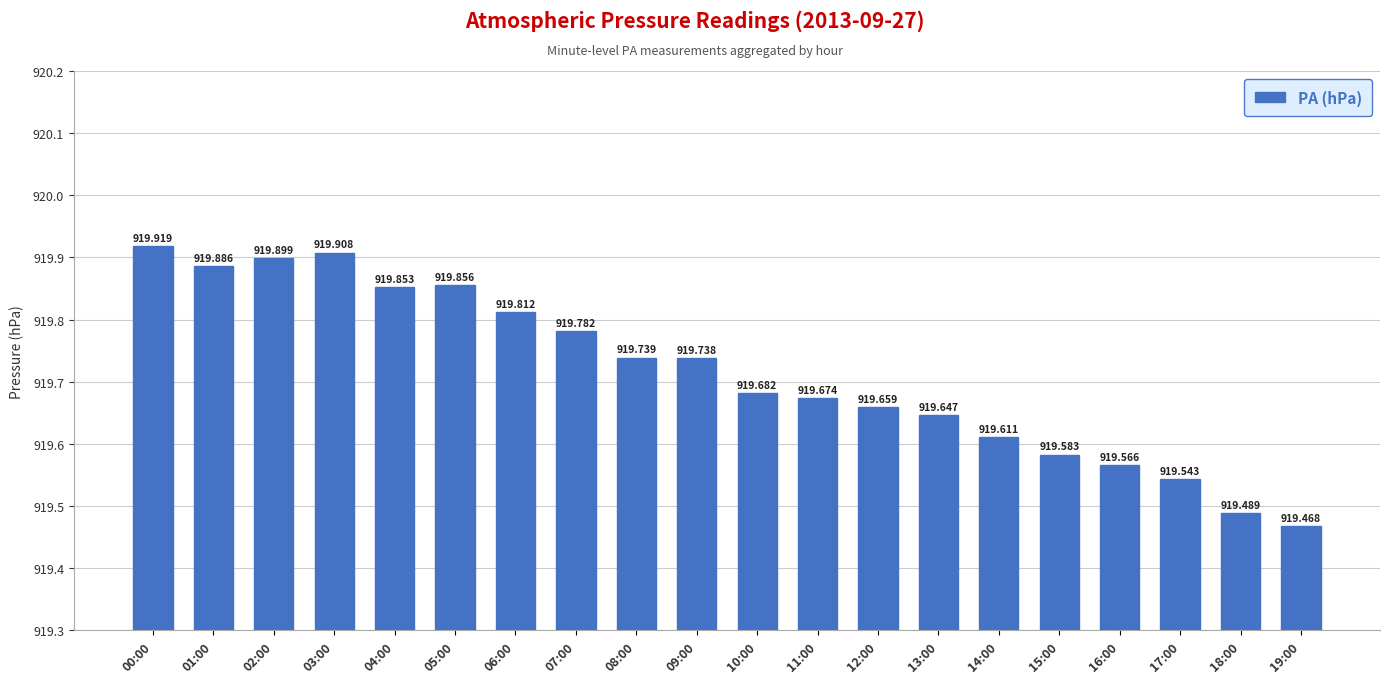

Does the chart contain any negative values?

No